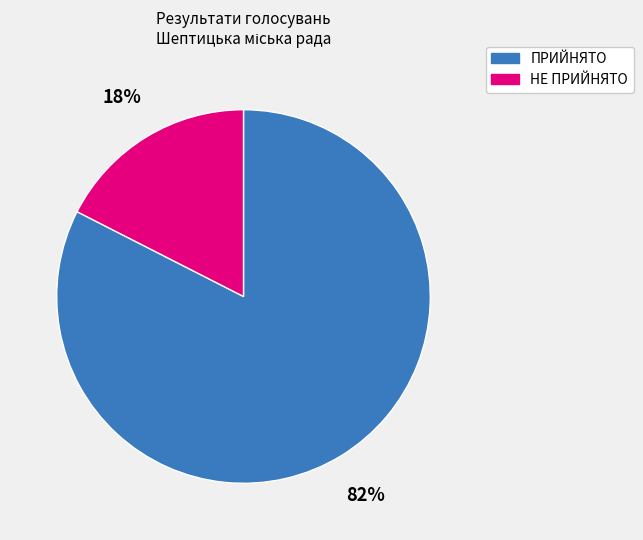

Which category has the biggest portion of the pie?

ПРИЙНЯТО